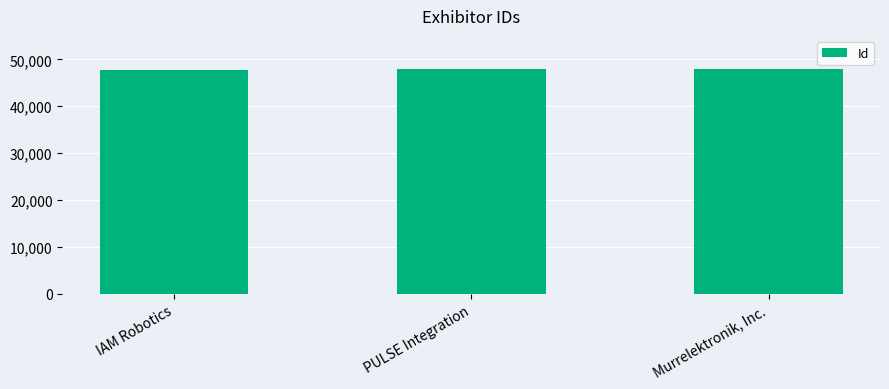

List the labels in order of value, largest first.

Murrelektronik, Inc., PULSE Integration, IAM Robotics